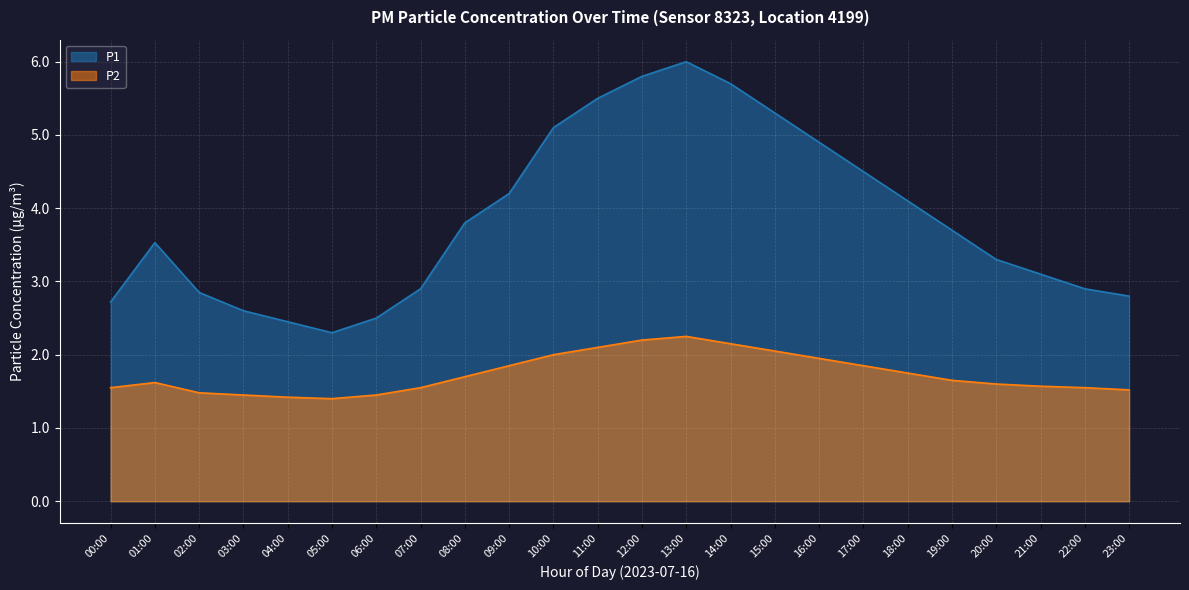

What is the label of the 6th point from the right?

18:00